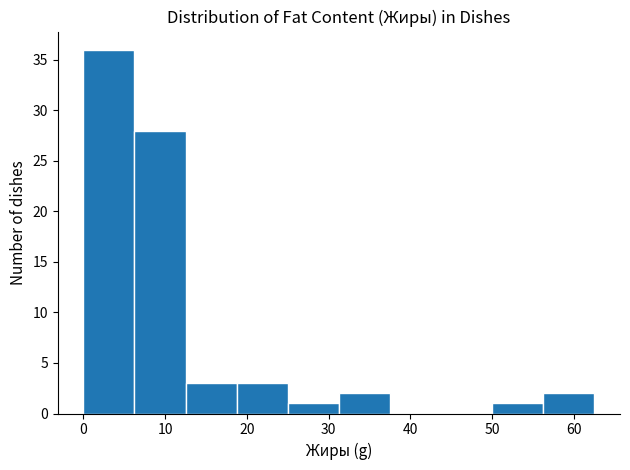

Reading left to right, list every bar in this chart as the range it spans on the x-axis followed by its height. Neither the bar edges nor the heights are printed on the chart, so give them approximately, as read against the axes.

0 to 6: 36
6 to 13: 28
13 to 19: 3
19 to 25: 3
25 to 31: 1
31 to 38: 2
38 to 44: 0
44 to 50: 0
50 to 56: 1
56 to 63: 2